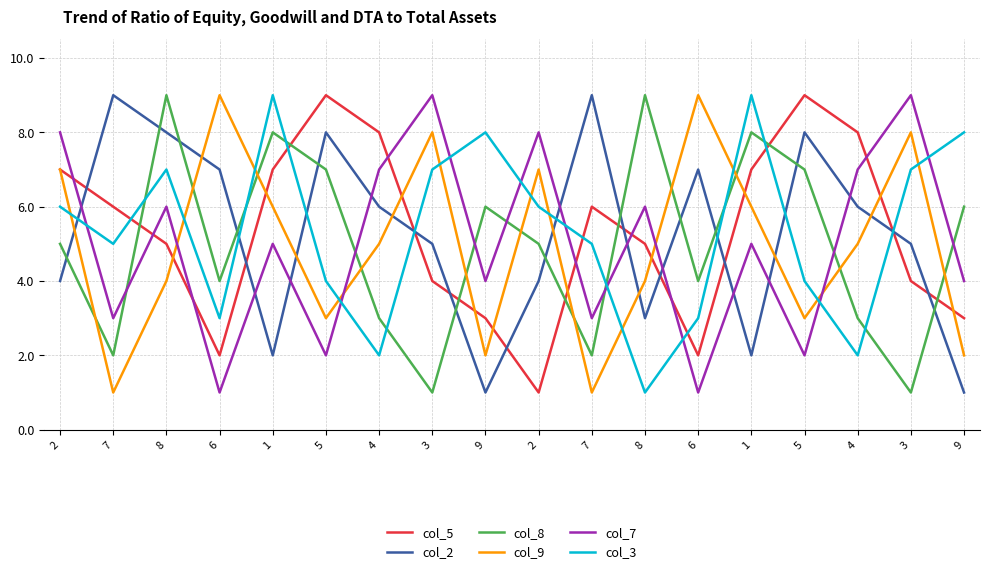

What is the difference between the col_8 values at 4 and 1?

5